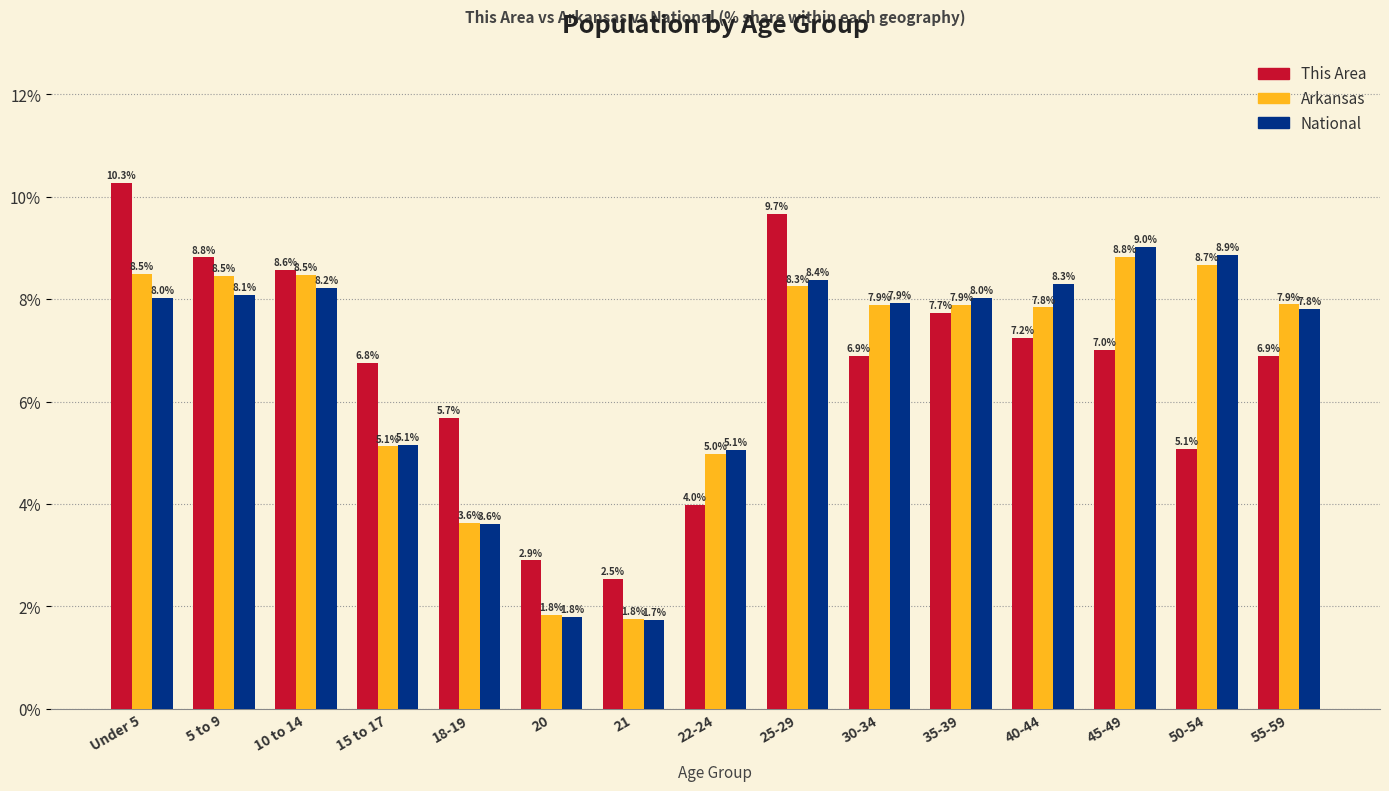

Which series changed the most between Under 5 and 20?

This Area